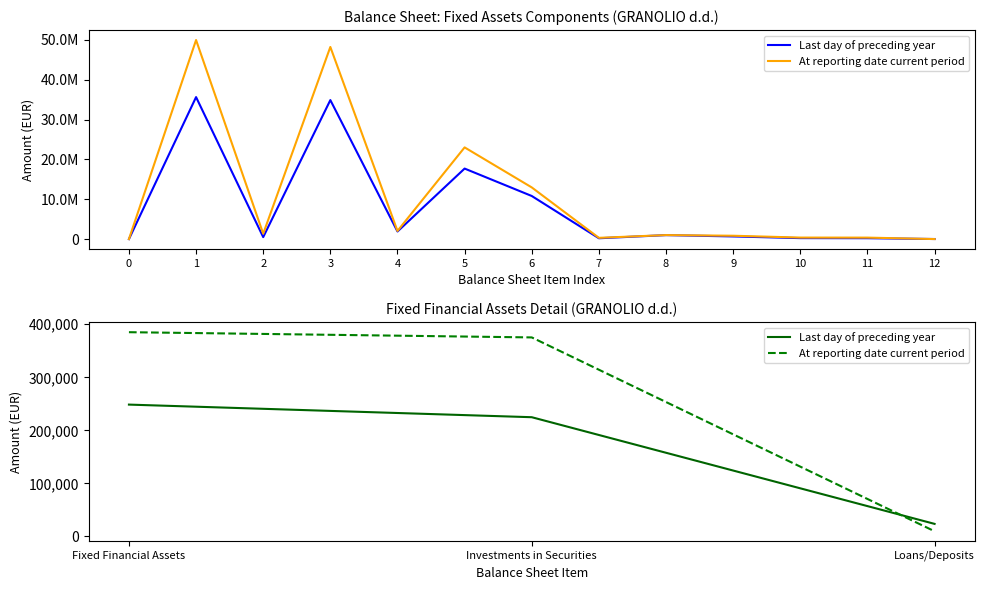

What is the sum of all Last day of preceding year values?

497048